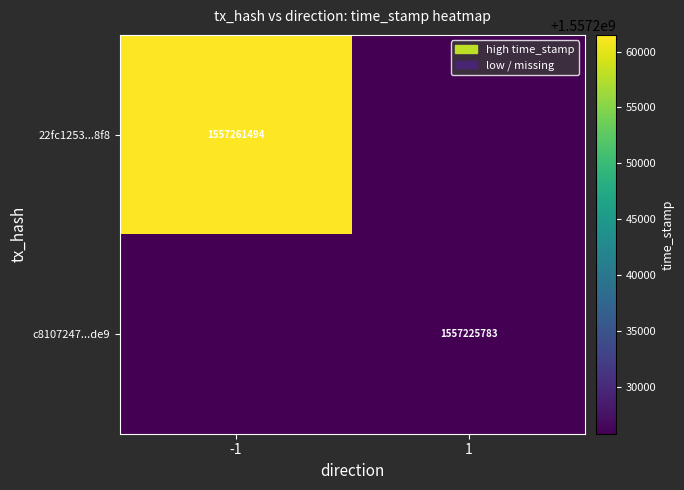

Is it true that 22fc1253...8f8 equals 1557261494 at -1?

True